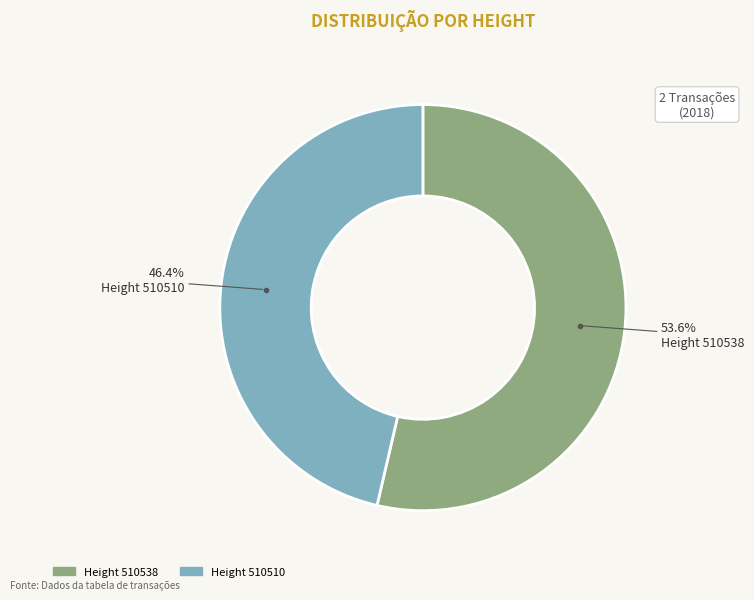

Is there a majority slice in this chart?

Yes